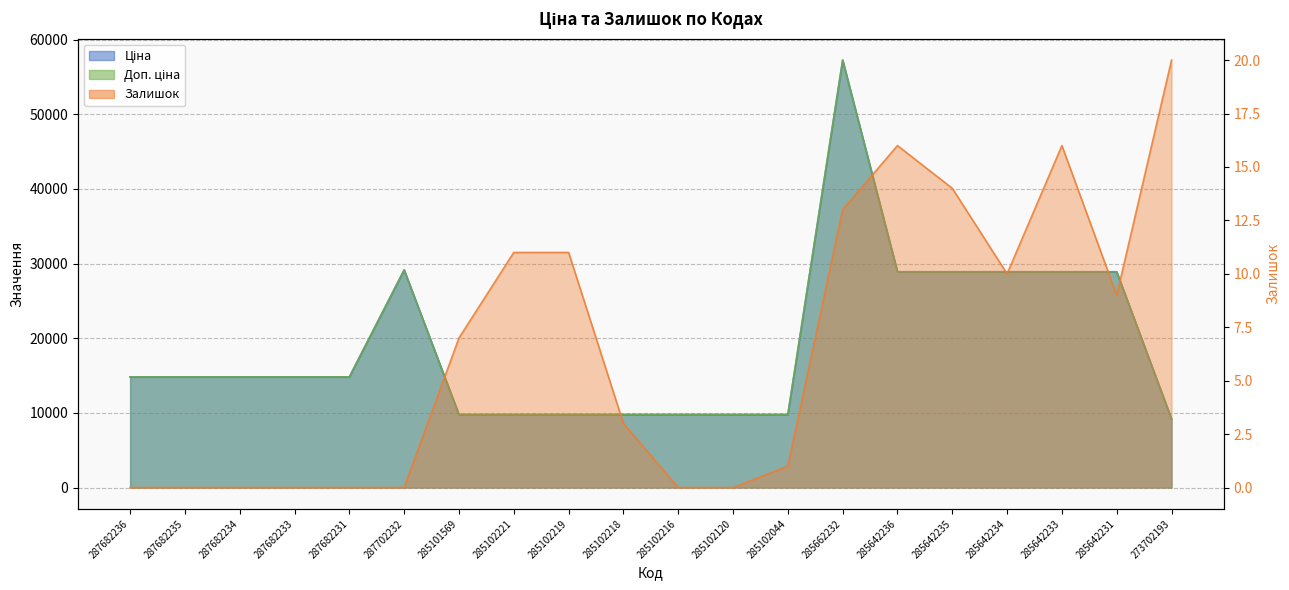

What is the label of the 2nd point from the left?

287682235